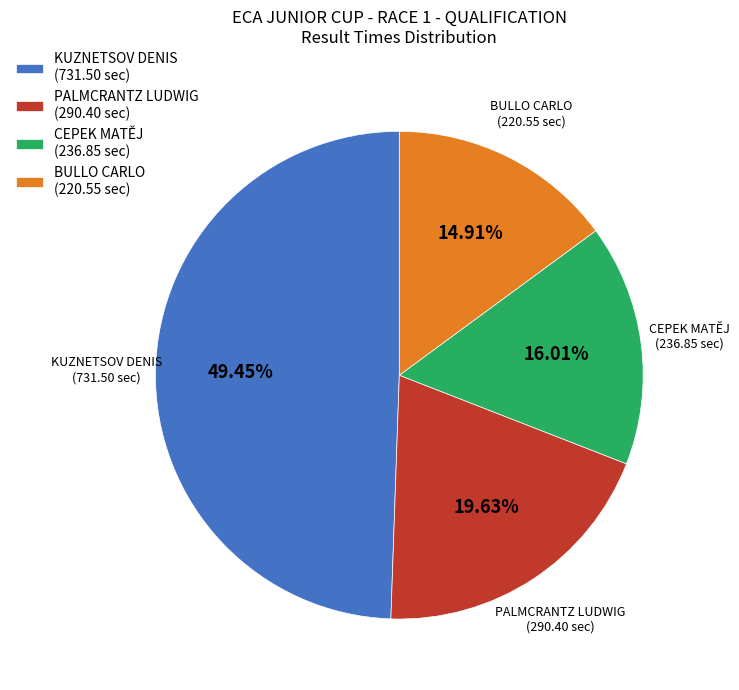

Which has a higher value, PALMCRANTZ LUDWIG (290.40 sec) or CEPEK MATĚJ (236.85 sec)?

PALMCRANTZ LUDWIG (290.40 sec)